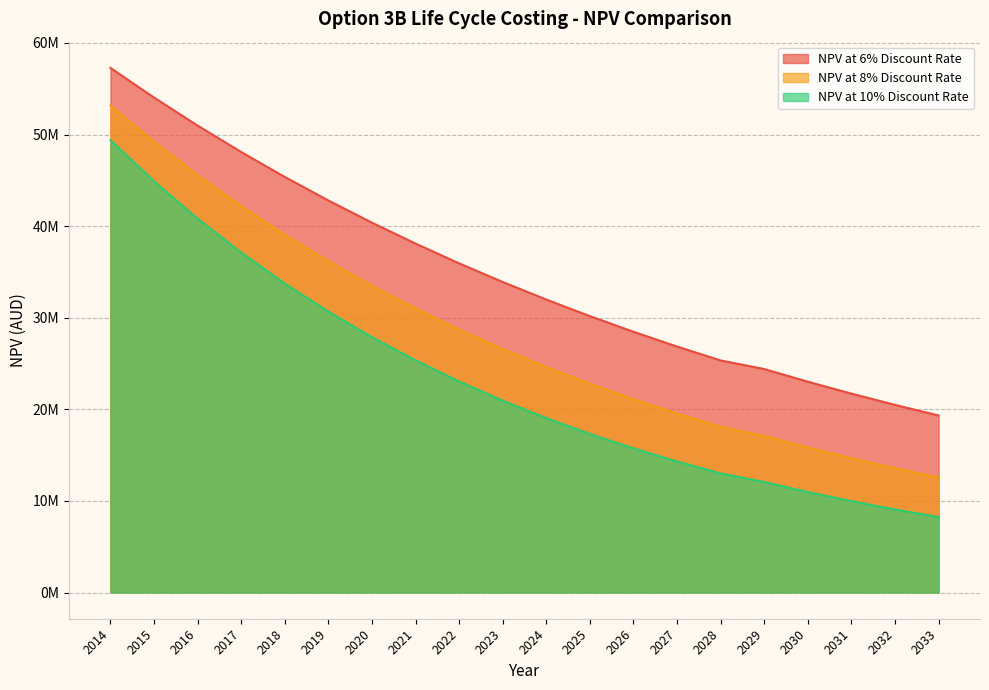

What is the maximum value shown in the chart?

57275120.4